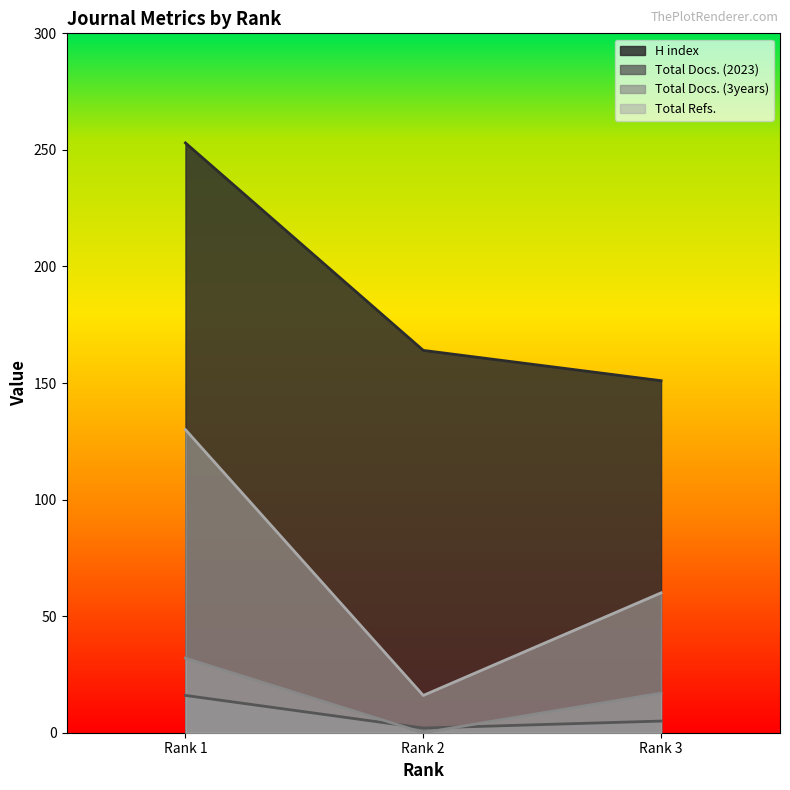

True or false: Total Docs. (2023) has a value of 5 at Rank 3.

True